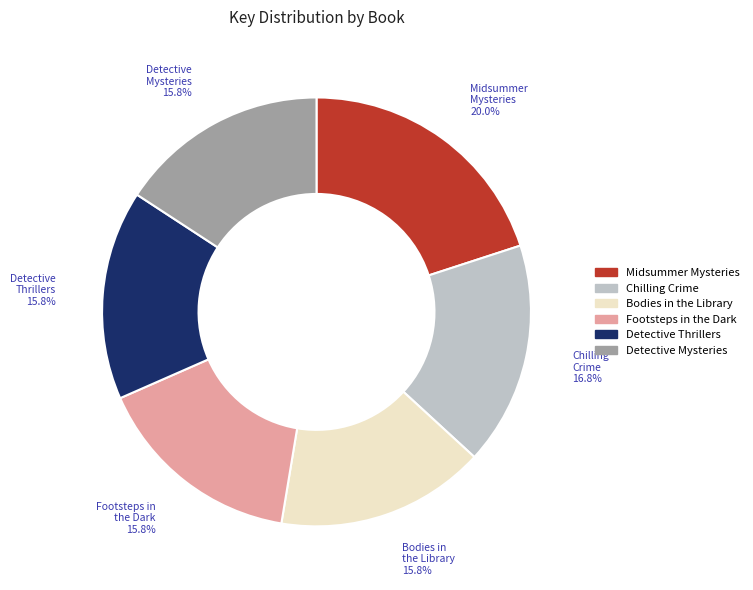

Which category has the biggest portion of the pie?

Midsummer Mysteries